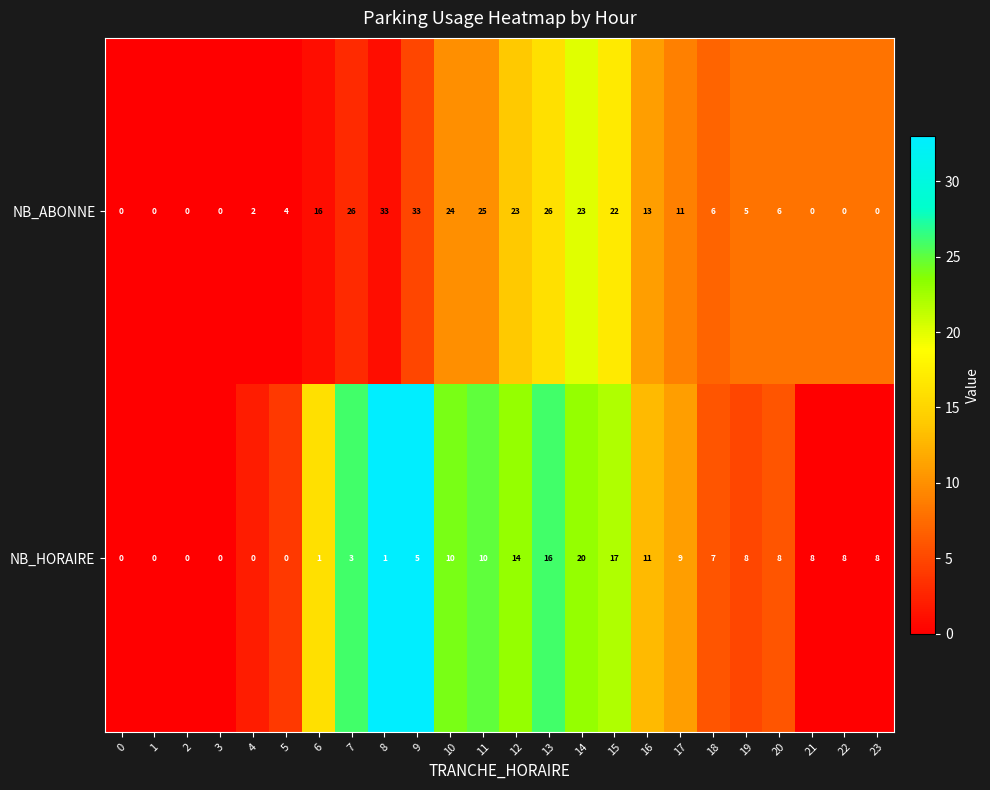

How many values in NB_HORAIRE are above zero?

18